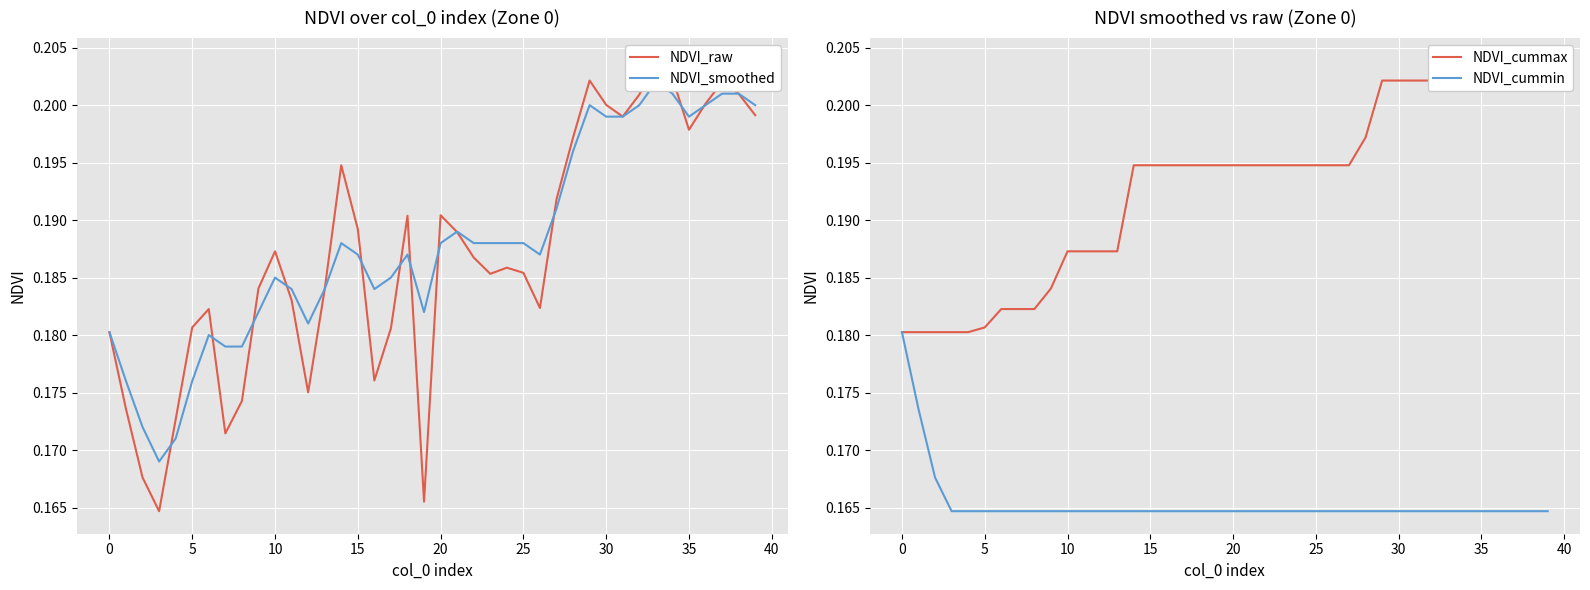

What is the sum of all NDVI_cummin values?

6.6